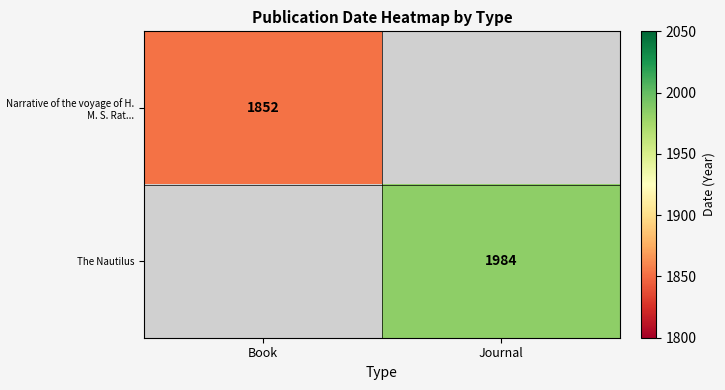

The value of Narrative of the voyage of H. M. S. Rat... at Book is 1852. True or false?

True